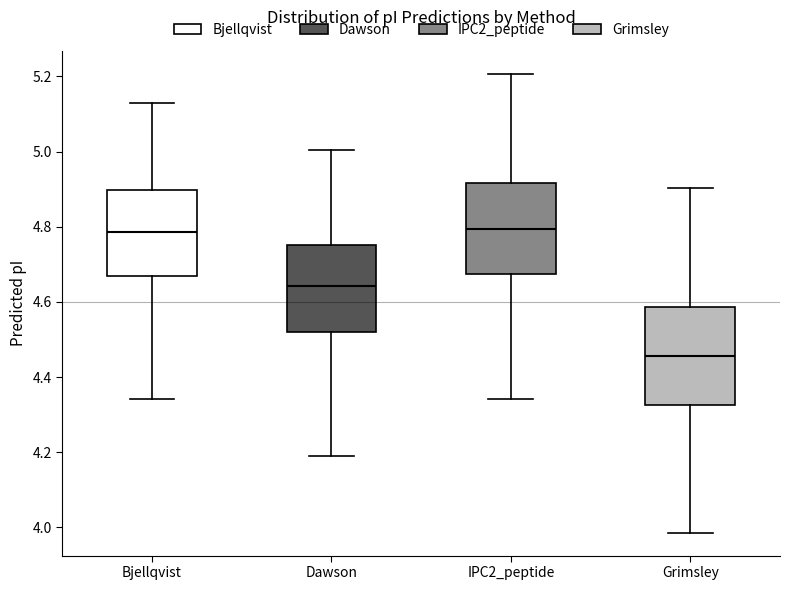

Which box's median line is the lowest?

Grimsley